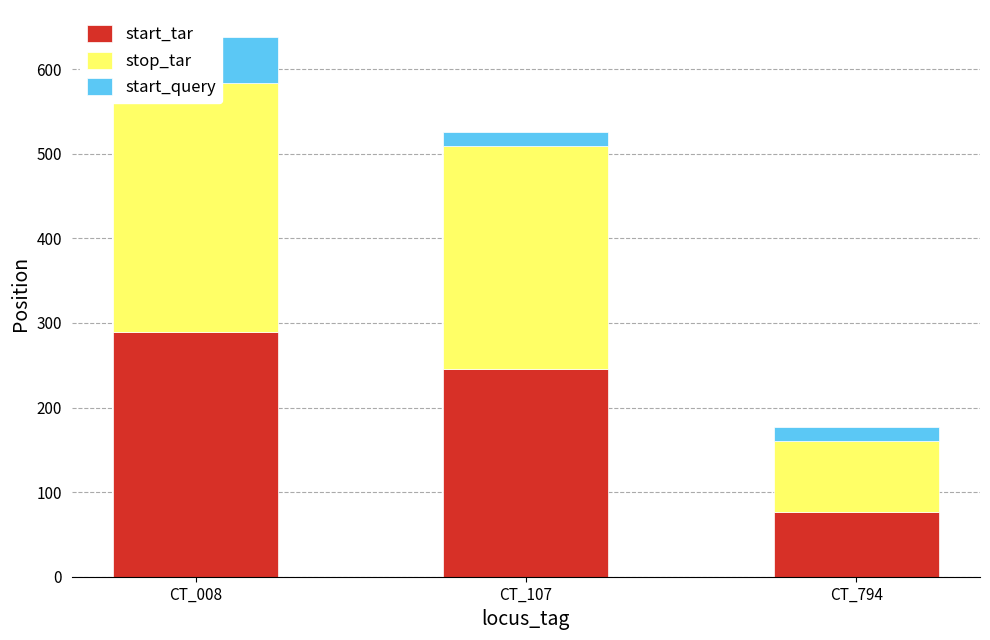

Rank the series at CT_008 from lowest to highest value.

start_query, start_tar, stop_tar